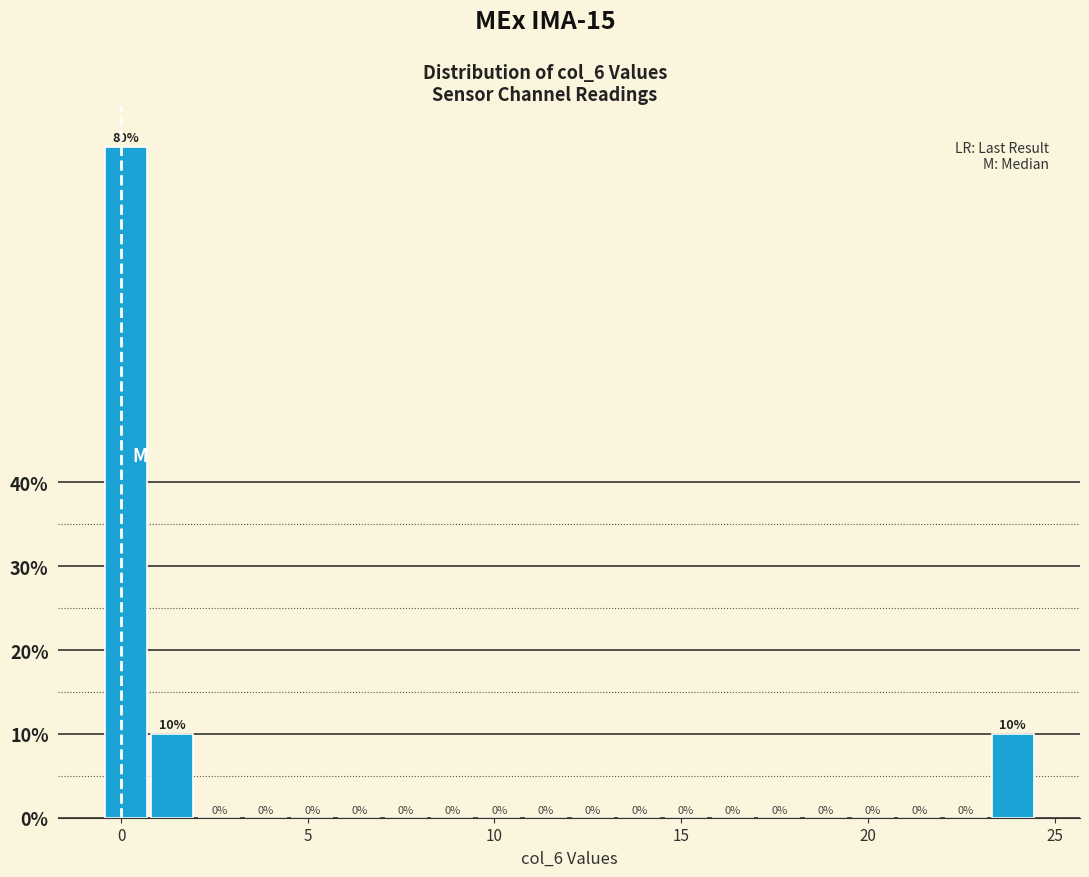

Around what value on the x-axis is the tallest bar? Give the approximate position of its centre, as read against the axis.

0.0